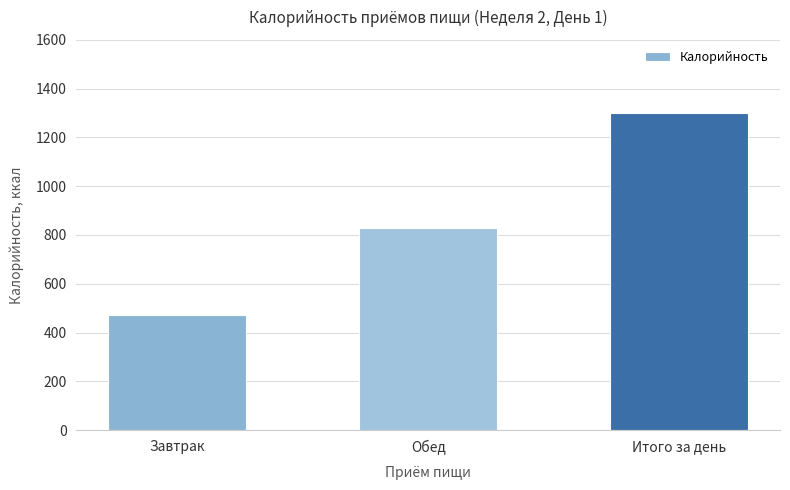

What is the approximate value at Завтрак?

471